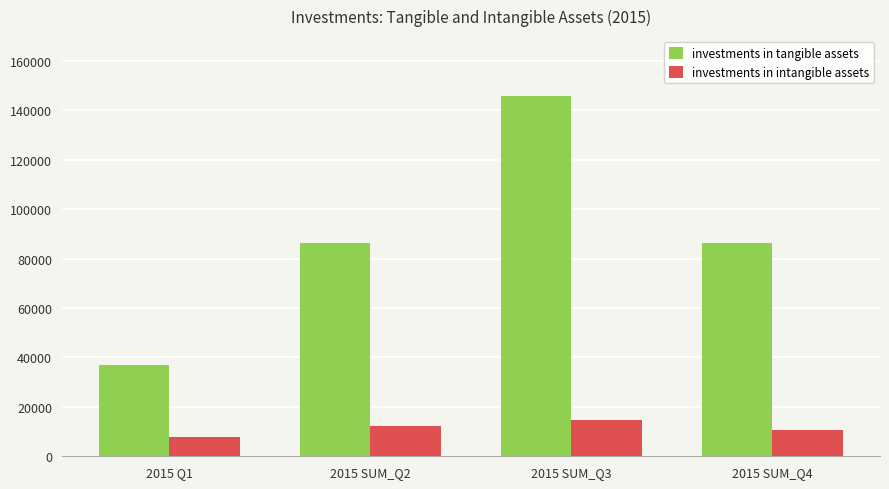

The value of investments in tangible assets at 2015 SUM_Q4 is 86196.1. True or false?

True